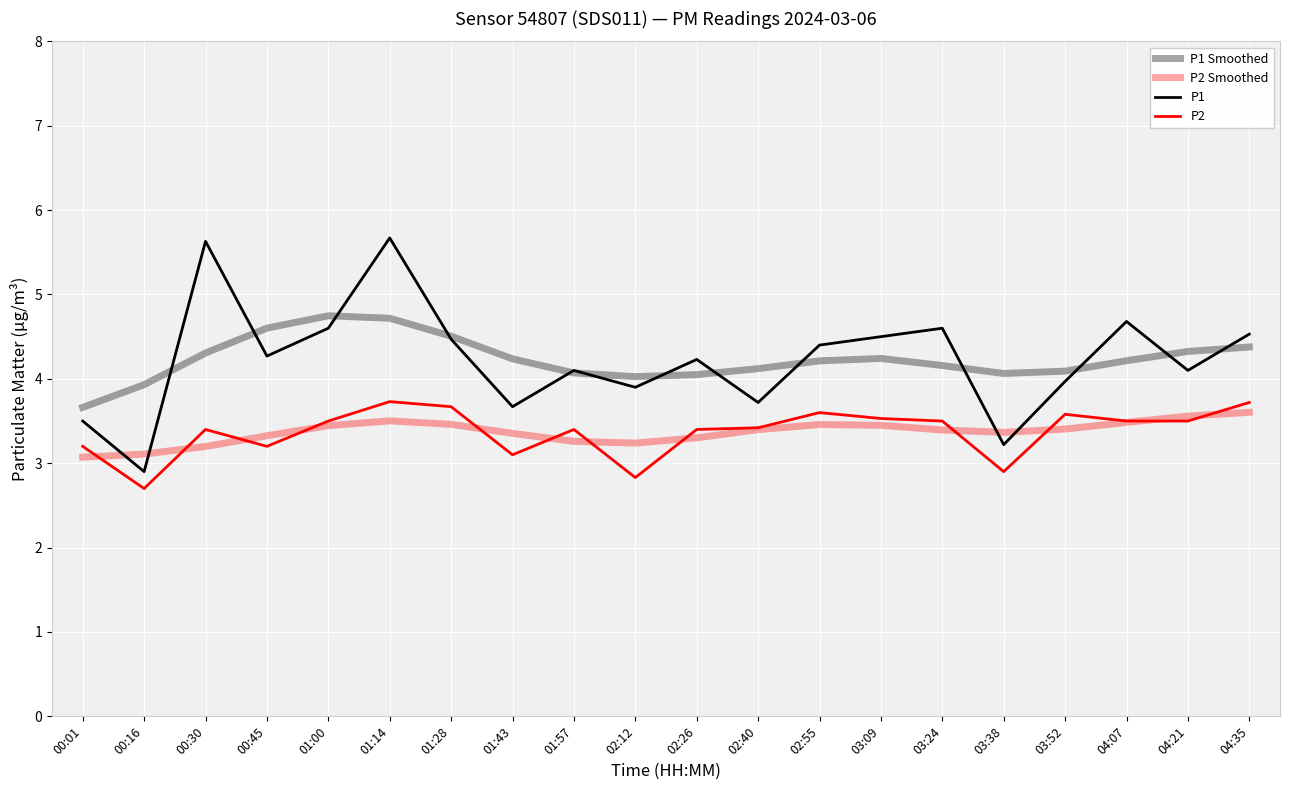

Reading left to right, what are all the values shown in this chart?

P1 Smoothed: 00:01=3.7	00:16=3.9	00:30=4.3	00:45=4.6	01:00=4.7	01:14=4.7	01:28=4.5	01:43=4.2	01:57=4.1	02:12=4.0	02:26=4.1	02:40=4.1	02:55=4.2	03:09=4.2	03:24=4.2	03:38=4.1	03:52=4.1	04:07=4.2	04:21=4.3	04:35=4.4
P2 Smoothed: 00:01=3.1	00:16=3.1	00:30=3.2	00:45=3.3	01:00=3.4	01:14=3.5	01:28=3.5	01:43=3.4	01:57=3.3	02:12=3.2	02:26=3.3	02:40=3.4	02:55=3.5	03:09=3.4	03:24=3.4	03:38=3.4	03:52=3.4	04:07=3.5	04:21=3.6	04:35=3.6
P1: 00:01=3.5	00:16=2.9	00:30=5.6	00:45=4.3	01:00=4.6	01:14=5.7	01:28=4.5	01:43=3.7	01:57=4.1	02:12=3.9	02:26=4.2	02:40=3.7	02:55=4.4	03:09=4.5	03:24=4.6	03:38=3.2	03:52=4.0	04:07=4.7	04:21=4.1	04:35=4.5
P2: 00:01=3.2	00:16=2.7	00:30=3.4	00:45=3.2	01:00=3.5	01:14=3.7	01:28=3.7	01:43=3.1	01:57=3.4	02:12=2.8	02:26=3.4	02:40=3.4	02:55=3.6	03:09=3.5	03:24=3.5	03:38=2.9	03:52=3.6	04:07=3.5	04:21=3.5	04:35=3.7